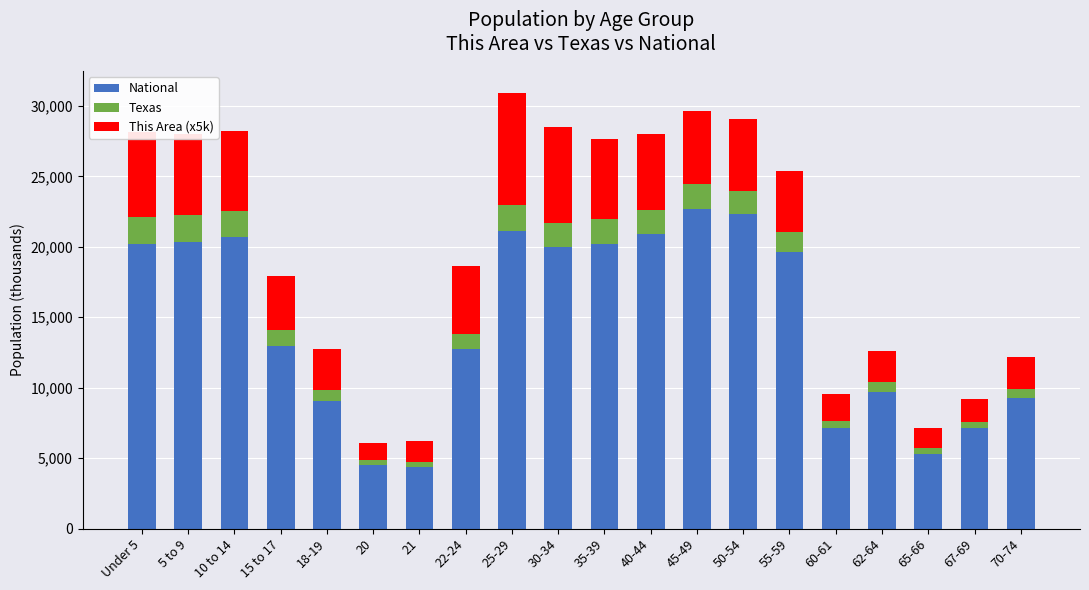

What is the average value of the National series?

14509.5